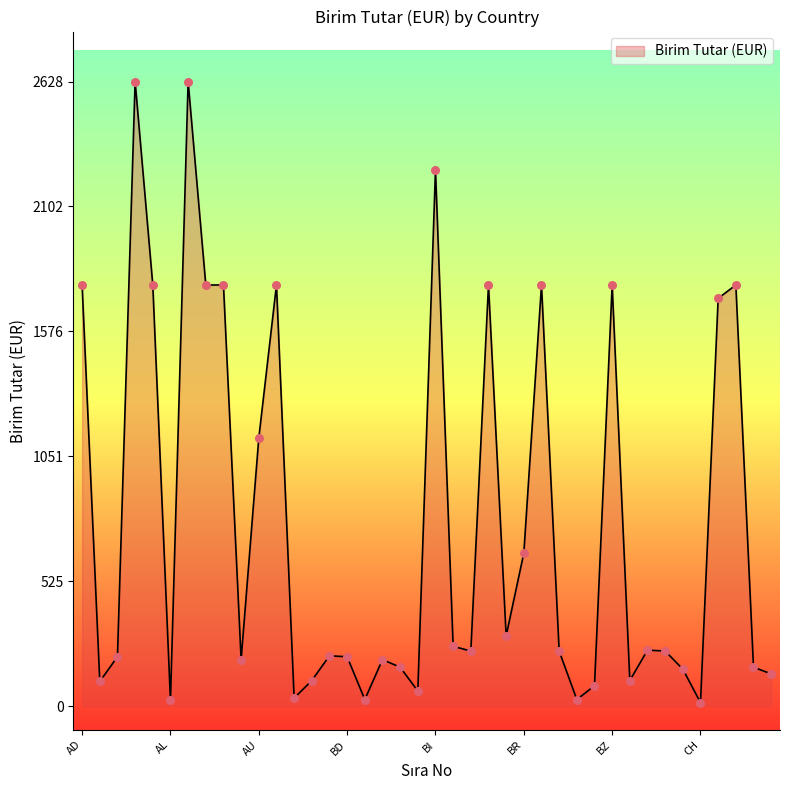

What is the maximum value shown in the chart?

2628